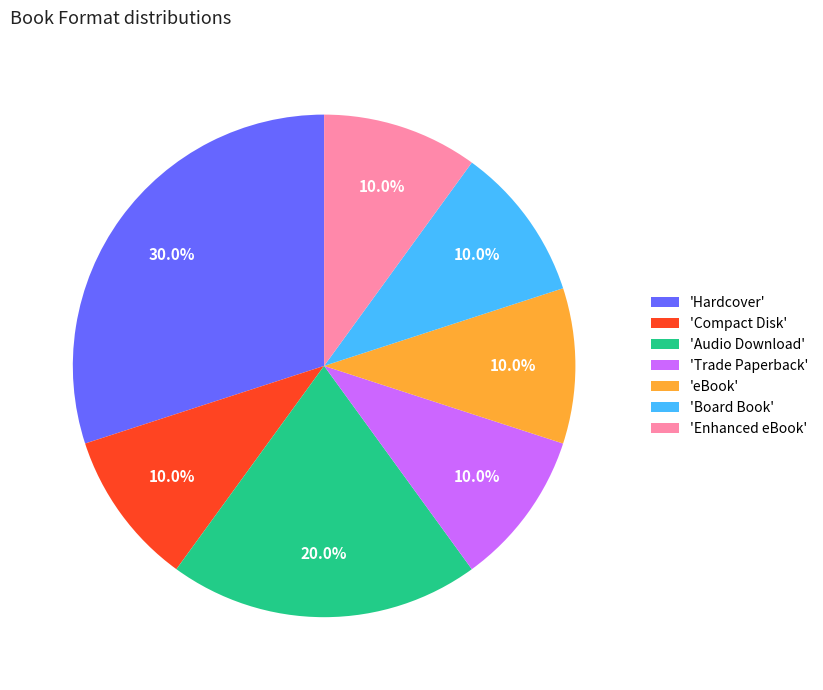

What is the ratio of the value at 'Audio Download' to the value at 'Trade Paperback'?

2.0